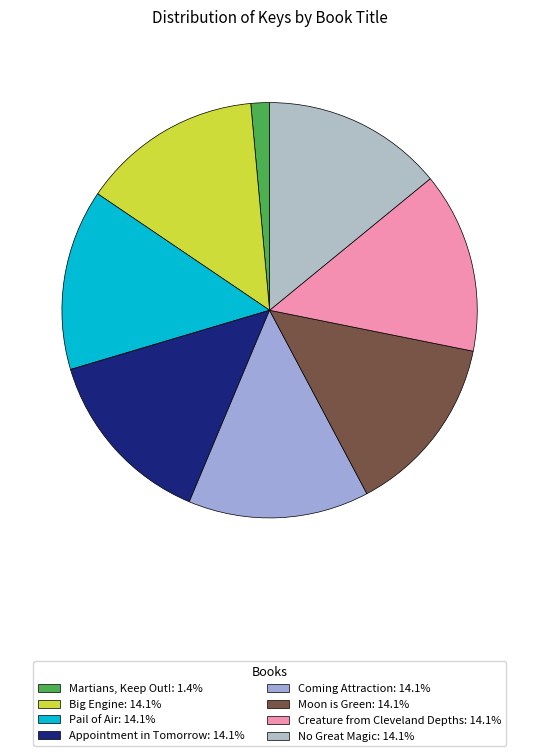

Count the number of slices in the pie.

8